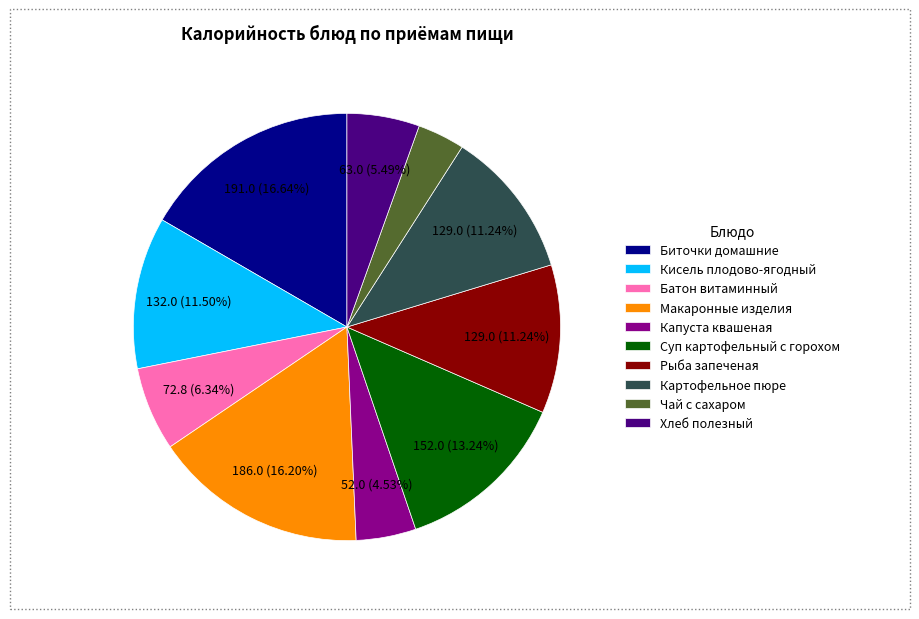

True or false: Картофельное пюре accounts for 1% of the total.

False